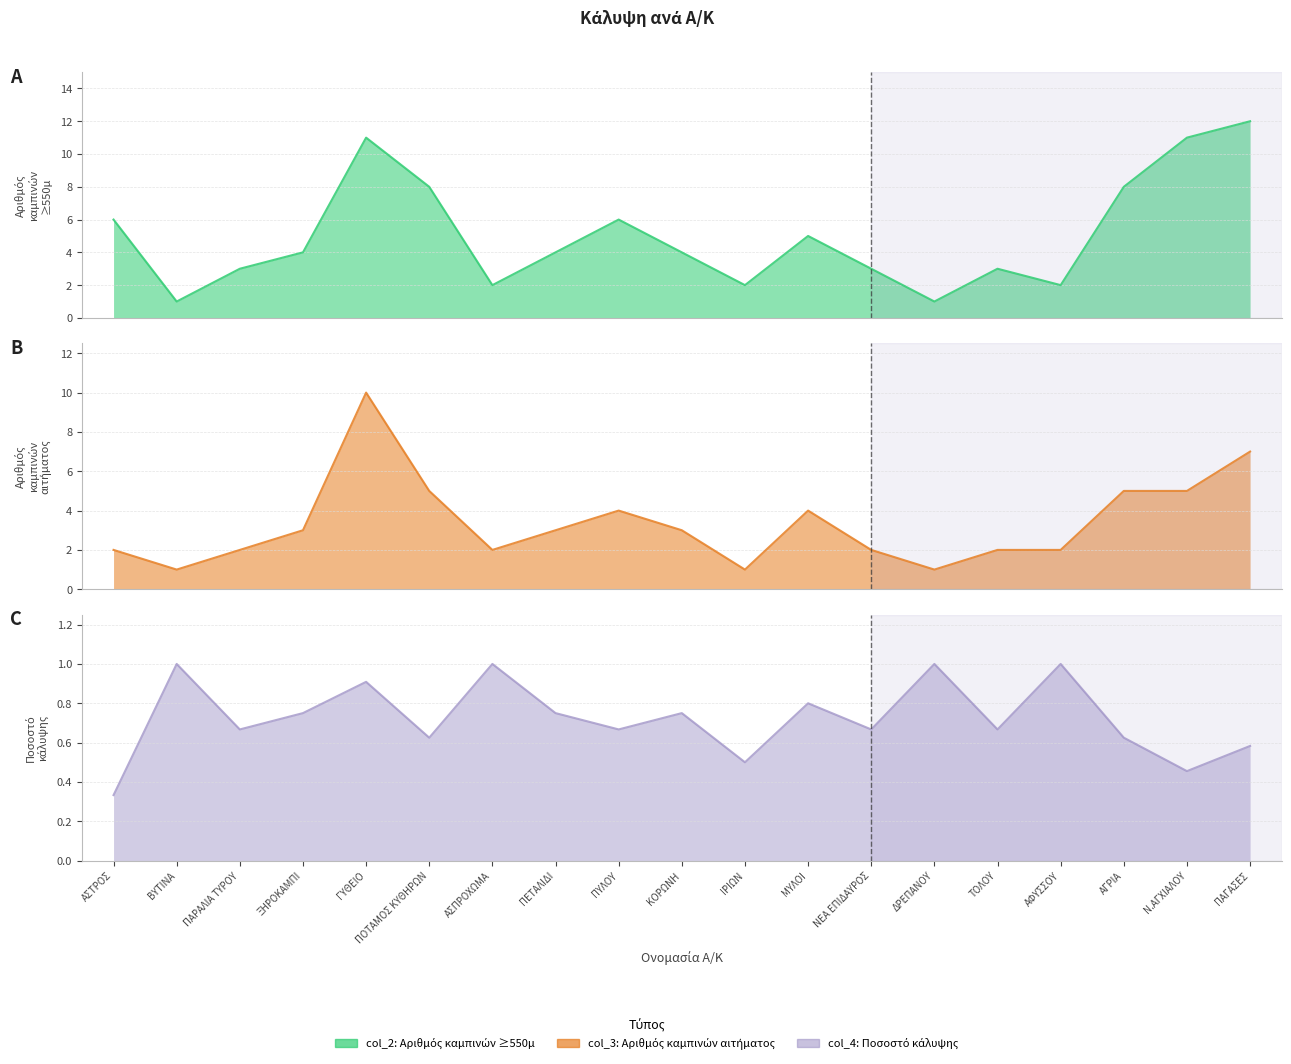

True or false: Αριθμός καμπινών ≥550μ (col_2) has a value of 6.2 at ΚΟΡΩΝΗ.

False